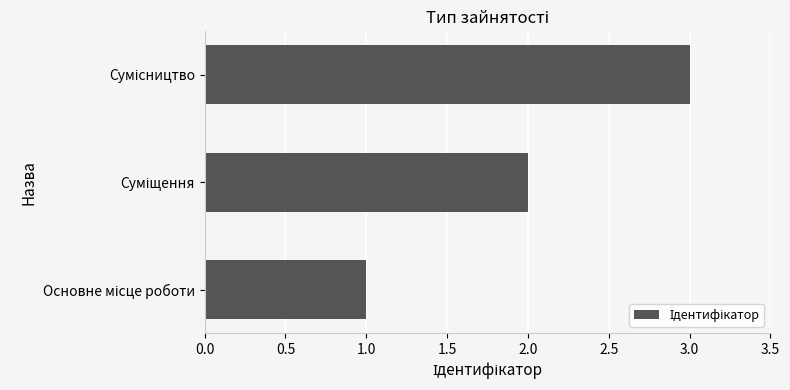

Count the values in the range 1 to 3.

3